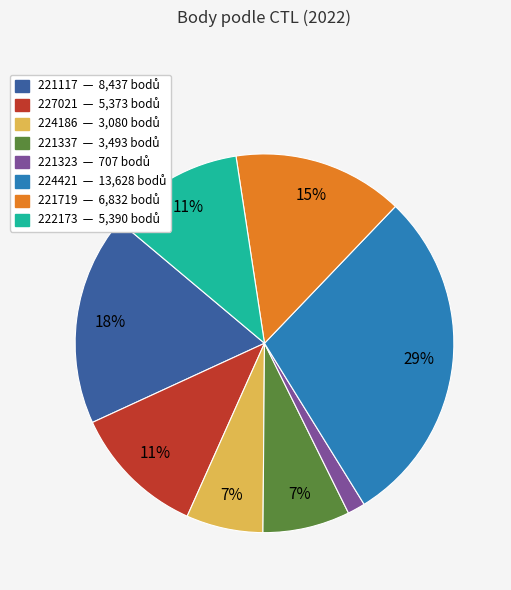

Is the sum of 221117 and 224421 greater than half?

No